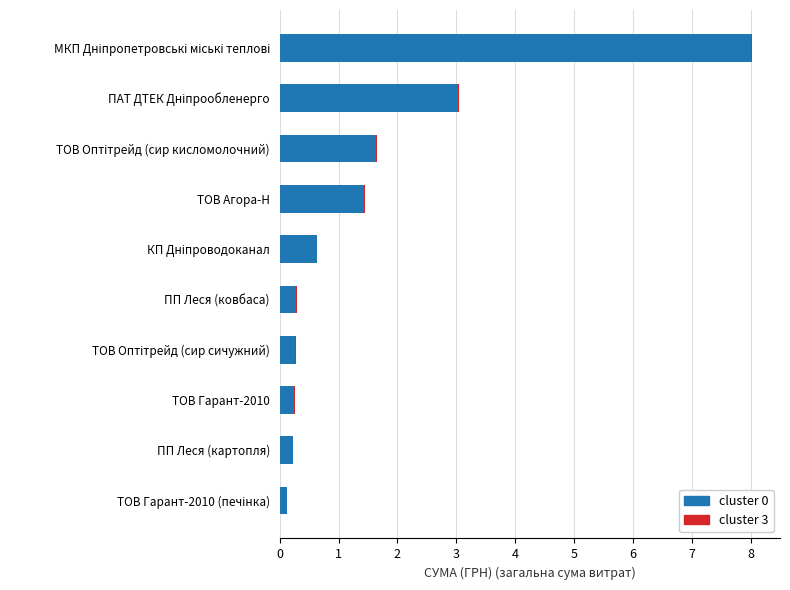

What is the maximum value for cluster 0?

8.0